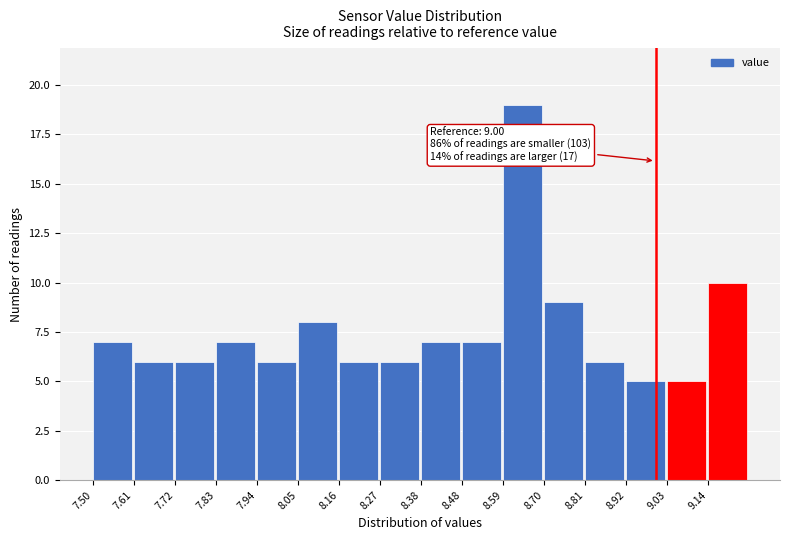

Over which range of the x-axis is the bar tallest?

8.60 to 8.70